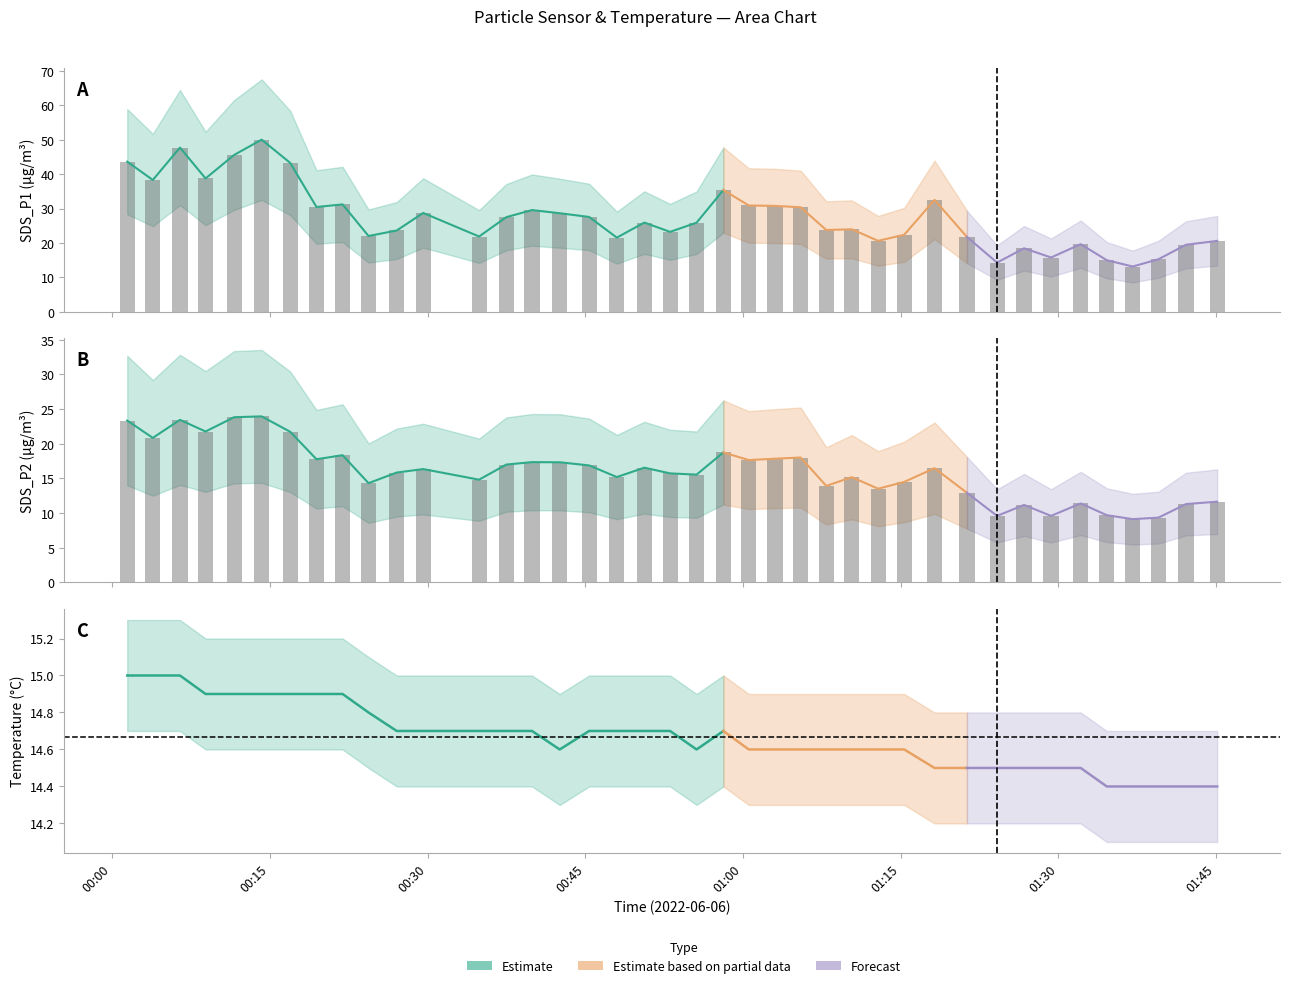

What is the average value of the SDS_P1 series?

27.5